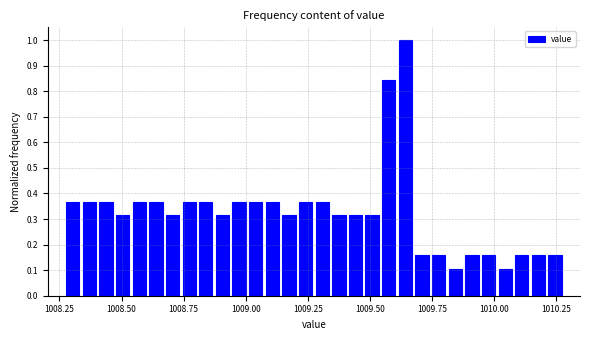

Read against the x-axis, roughly where is the centre of the tallest bar?

1009.65